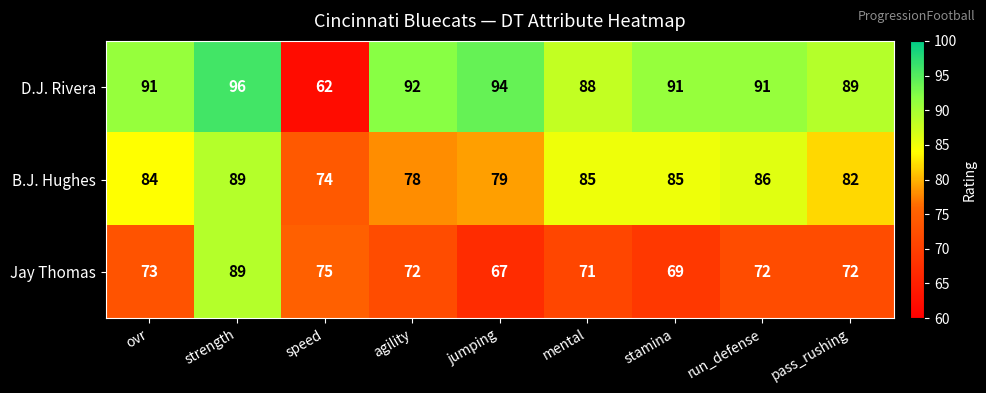

At which label is Jay Thomas closest to 78?

speed